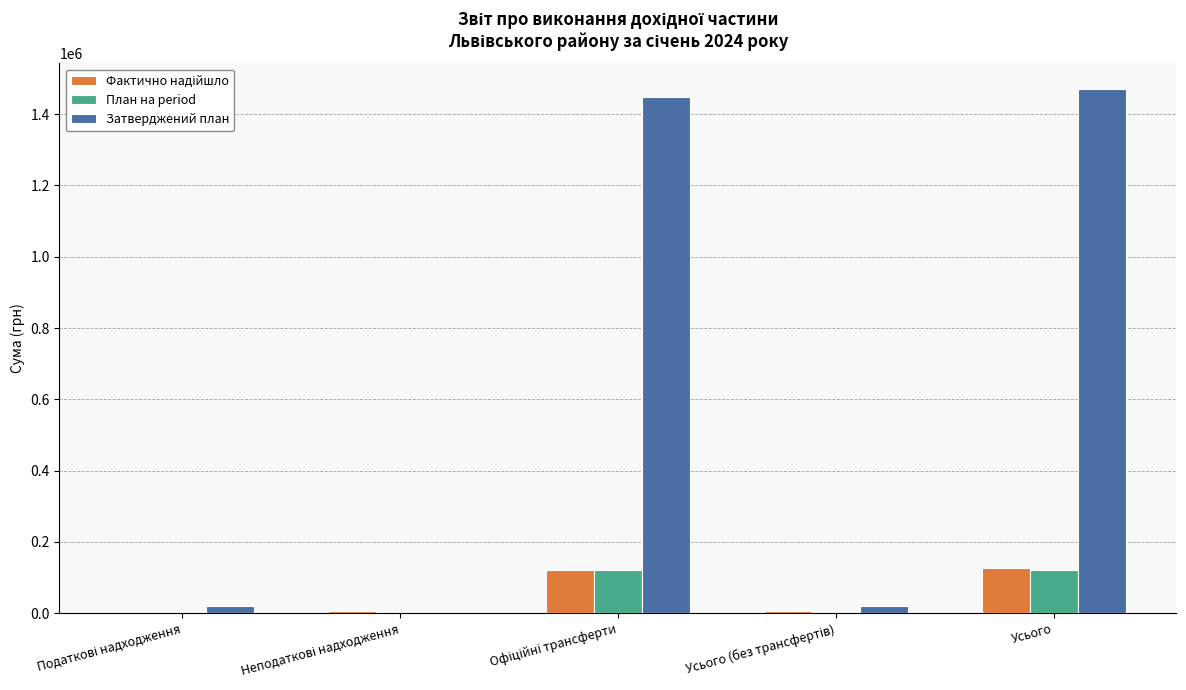

What is the maximum value shown in the chart?

1469400